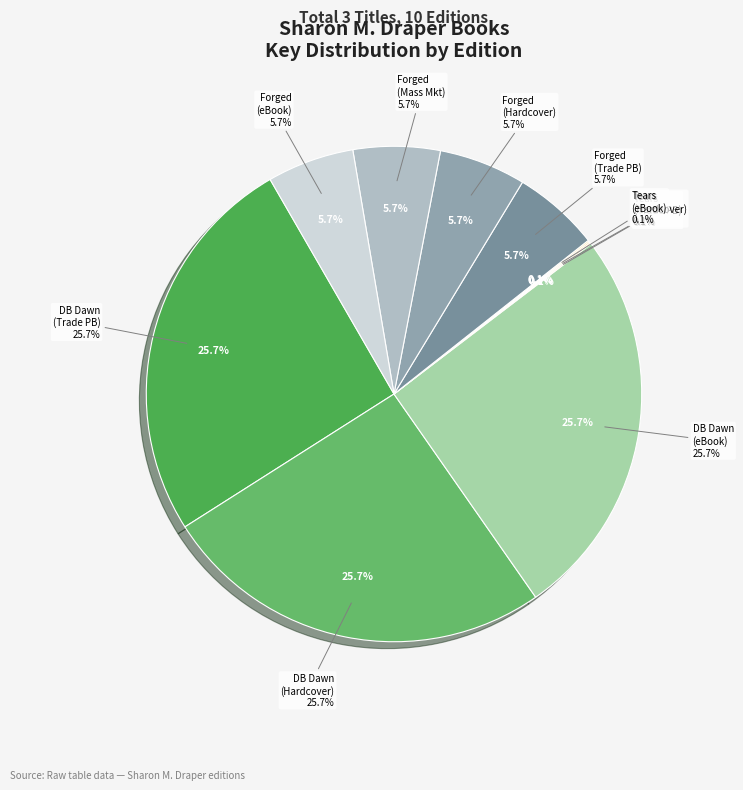

Rank the categories by value from lowest to highest.

Tears of a Tiger (Trade Paperback), Tears of a Tiger (Hardcover), Tears of a Tiger (eBook), Forged by Fire (Trade Paperback), Forged by Fire (Hardcover), Forged by Fire (Mass Market), Forged by Fire (eBook), Darkness Before Dawn (Trade Paperback), Darkness Before Dawn (Hardcover), Darkness Before Dawn (eBook)